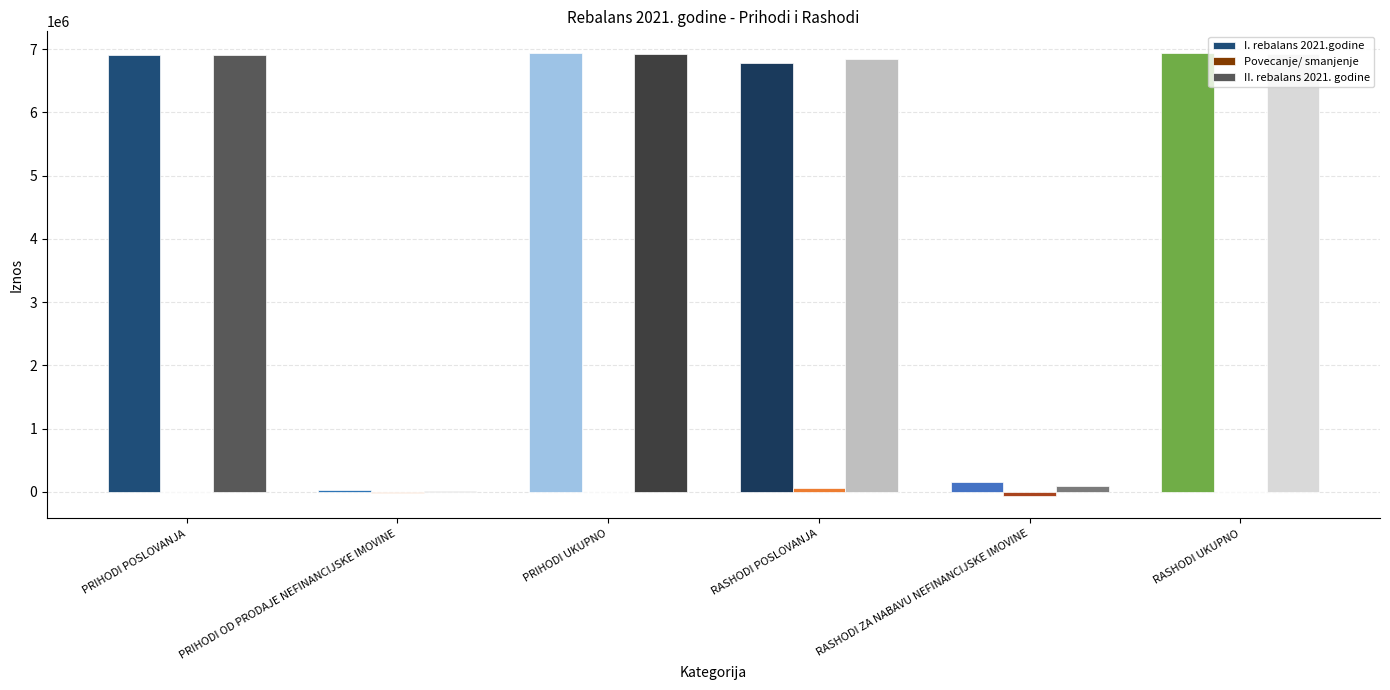

Is it true that II. rebalans 2021. godine equals 6919778 at PRIHODI UKUPNO?

True